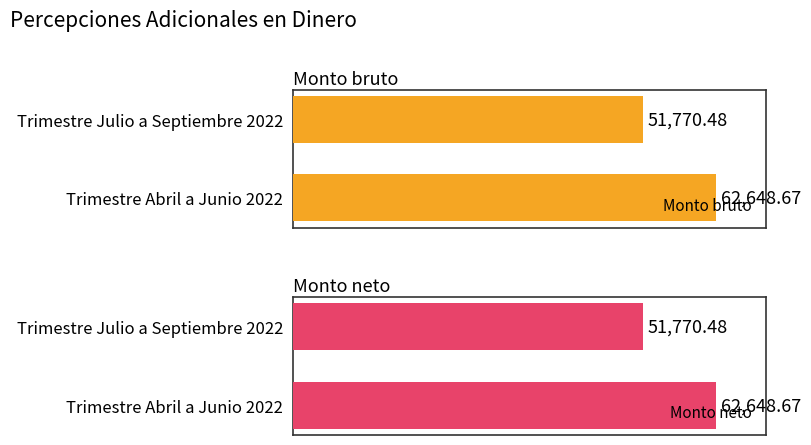

Which series has the widest spread of values?

Monto bruto